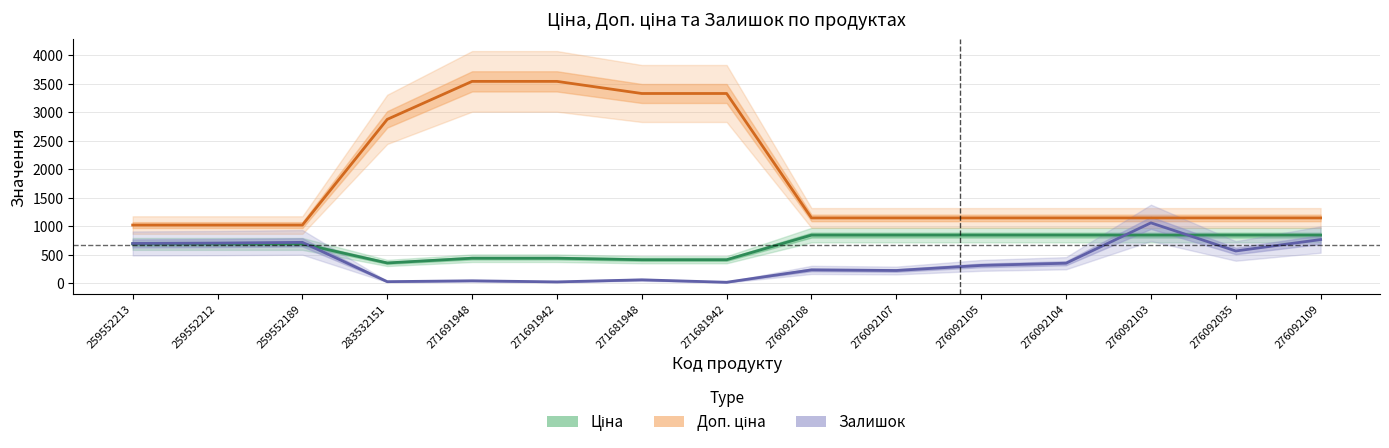

What is the difference between the Доп. ціна (line) values at 276092107 and 271691942?

2395.2